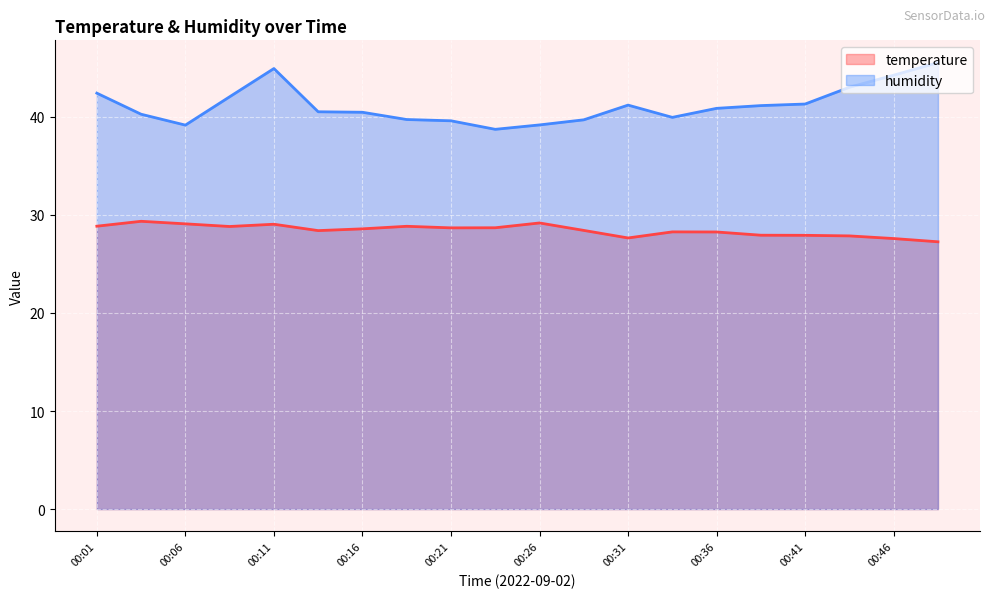

True or false: humidity has a value of 44.9 at 00:11.

True